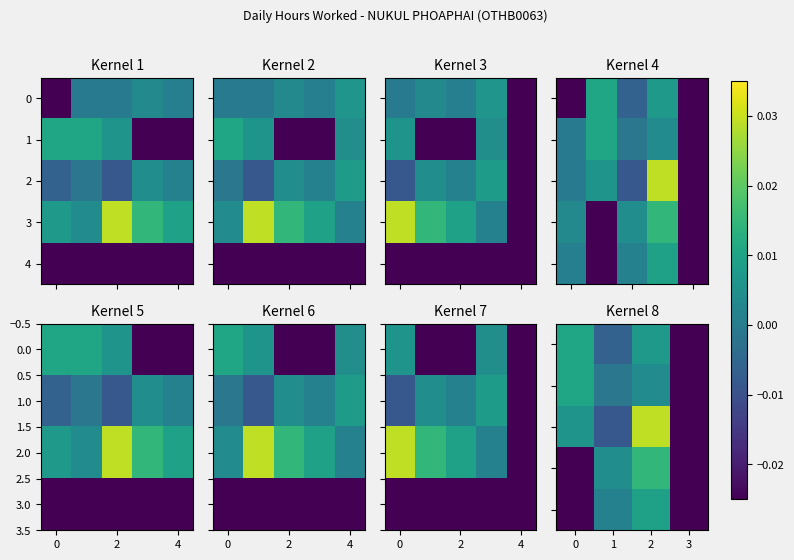

Which label corresponds to the smallest value in the chart?

3